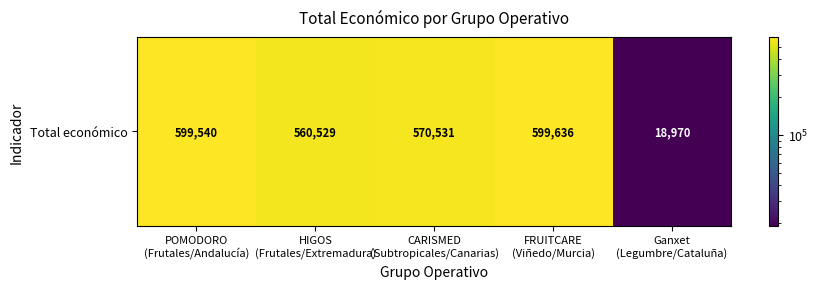

Is it true that the value at FRUITCARE
(Viñedo/Murcia) is 599636?

True